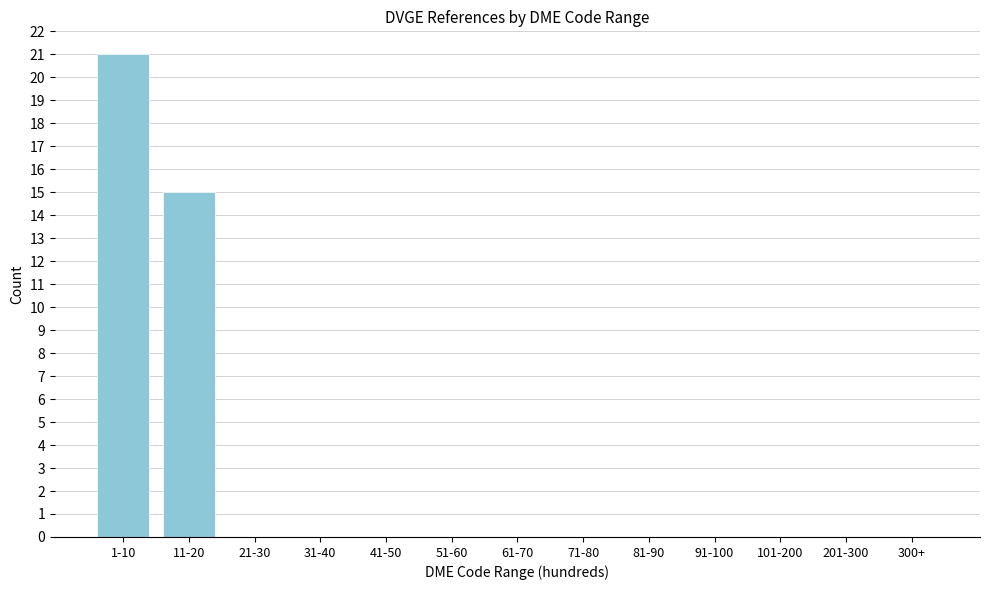

Reading right to left, extract all data points from this chart.

300+=0	201-300=0	101-200=0	91-100=0	81-90=0	71-80=0	61-70=0	51-60=0	41-50=0	31-40=0	21-30=0	11-20=15	1-10=21